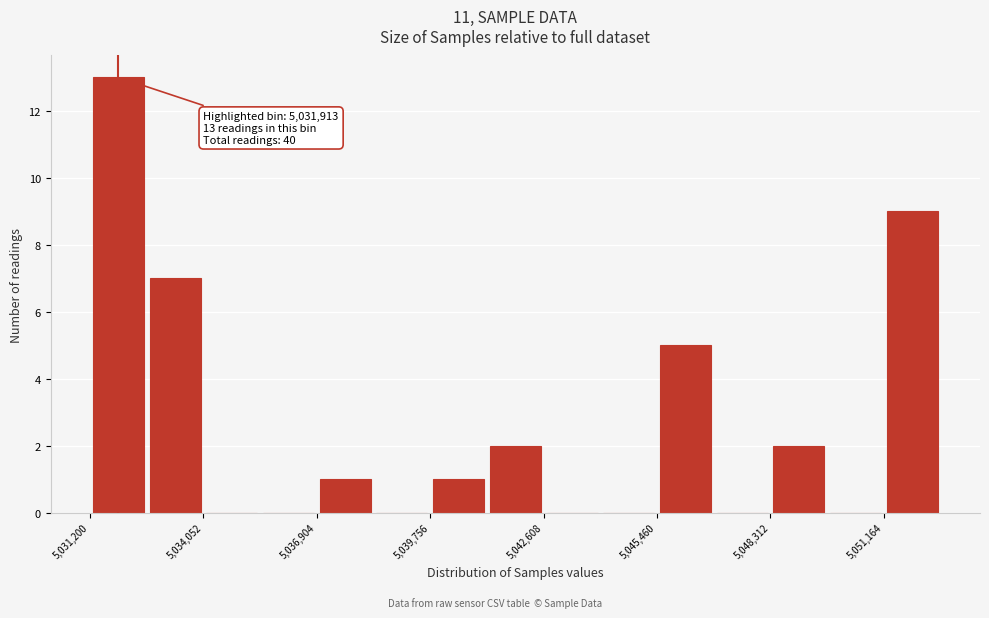

Read against the x-axis, roughly where is the centre of the tallest bar?

5032000